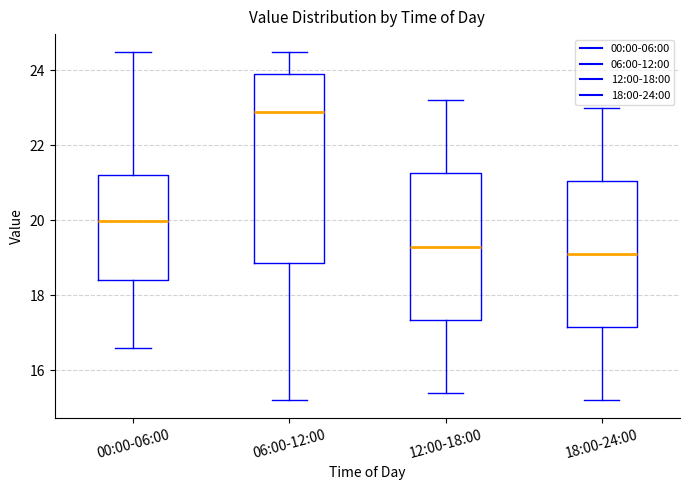

Reading left to right, read every box against the y-axis: the position of its median line, the range the box covers, and the ends of its whiskers. The values are not printed on the chart, so give them approximately, as read against the axis.

00:00-06:00: median 20.0, box 18.4 to 21.2, whiskers 16.6 to 24.4
06:00-12:00: median 23.0, box 18.8 to 24.0, whiskers 15.2 to 24.6
12:00-18:00: median 19.4, box 17.4 to 21.2, whiskers 15.4 to 23.2
18:00-24:00: median 19.2, box 17.2 to 21.0, whiskers 15.2 to 23.0